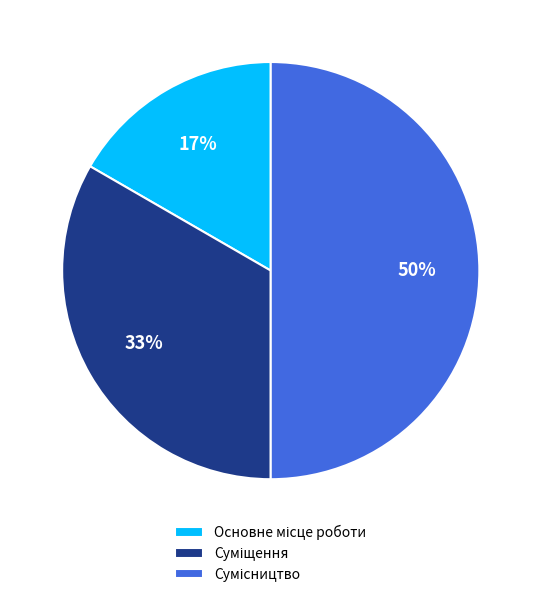

To the nearest percent, what is the difference between the largest and smallest slice percentages?

33%